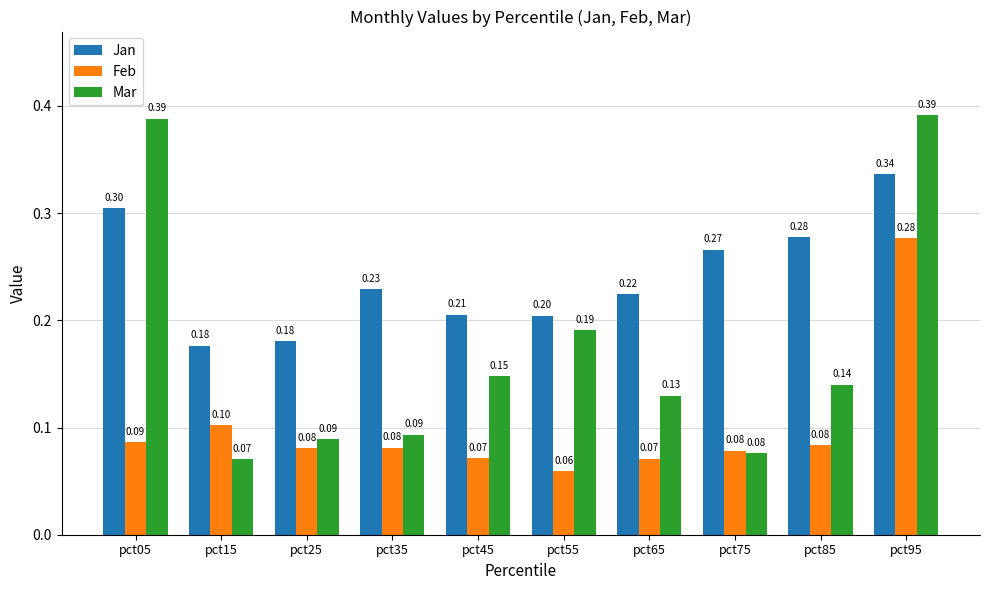

What is the difference between the maximum and minimum values in the Feb series?

0.2